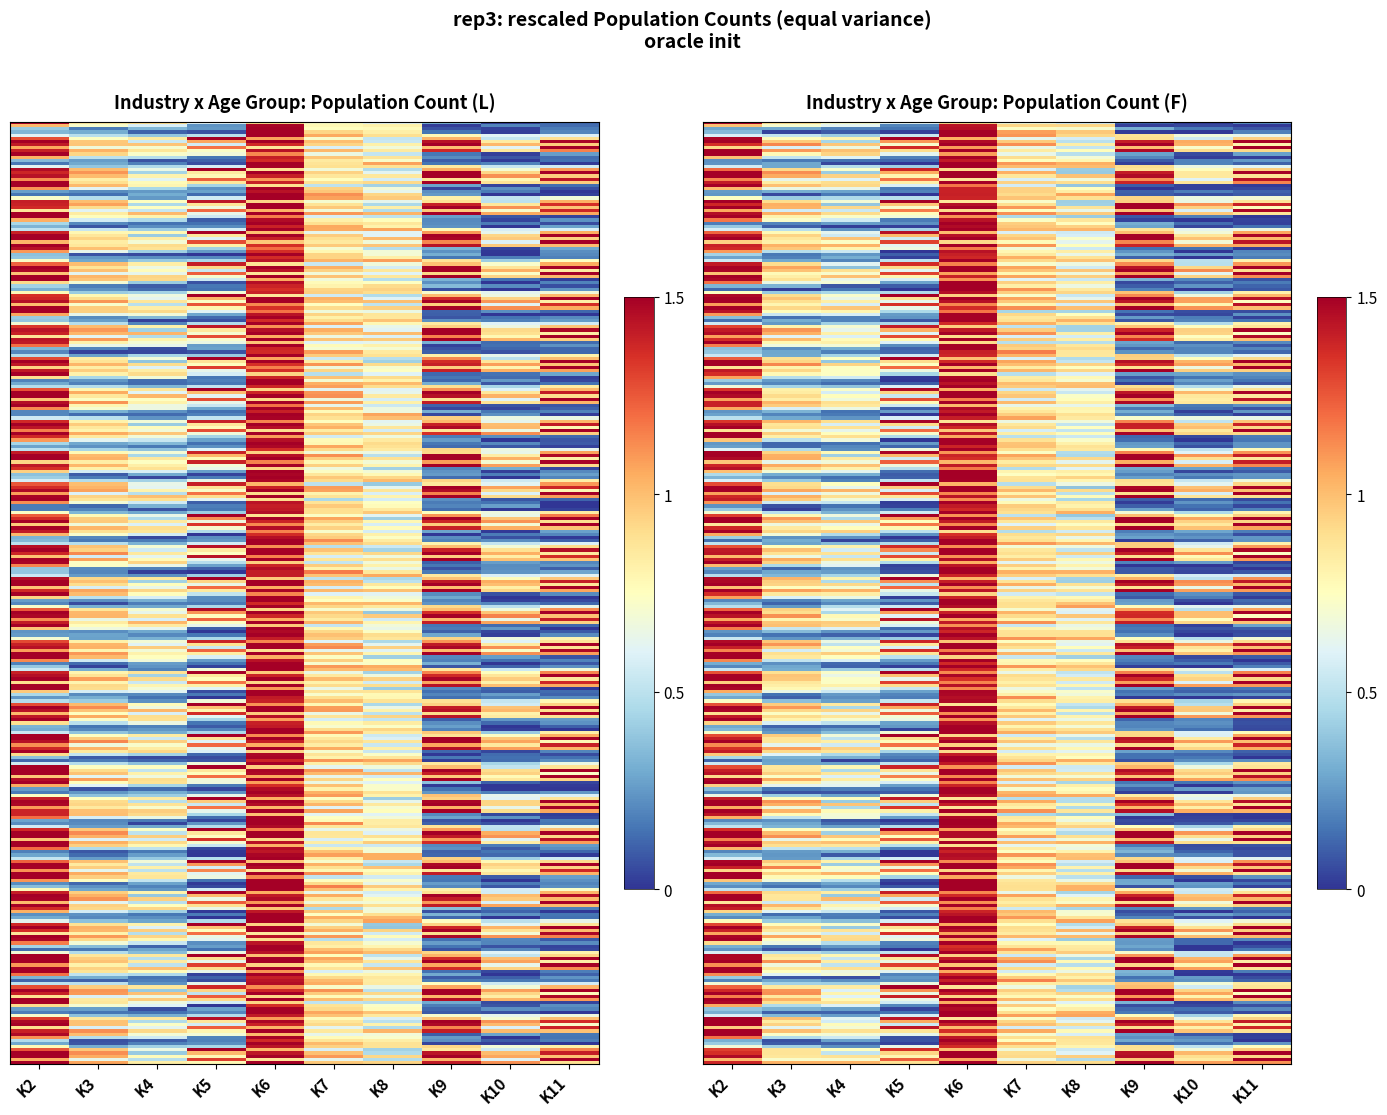

True or false: go1BS.0008 has a value of 0.3 at K5.

False